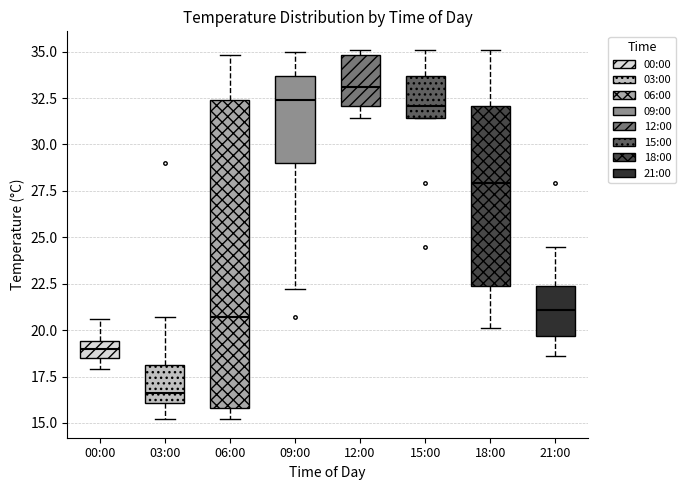

Reading left to right, transcribe this box plot: for each box, give where its median line is, the range the box spans, and where its two whiskers end, as read against the y-axis. The values are not printed on the chart, so give them approximately, as read against the axis.

00:00: median 19.0, box 18.5 to 19.5, whiskers 18.0 to 20.5
03:00: median 16.5, box 16.0 to 18.0, whiskers 15.0 to 20.5
06:00: median 20.5, box 16.0 to 32.5, whiskers 15.0 to 35.0
09:00: median 32.5, box 29.0 to 33.5, whiskers 22.0 to 35.0
12:00: median 33.0, box 32.0 to 35.0, whiskers 31.5 to 35.0 (just above the box's upper edge)
15:00: median 32.0, box 31.5 to 33.5, whiskers 31.5 to 35.0
18:00: median 28.0, box 22.5 to 32.0, whiskers 20.0 to 35.0
21:00: median 21.0, box 19.5 to 22.5, whiskers 18.5 to 24.5